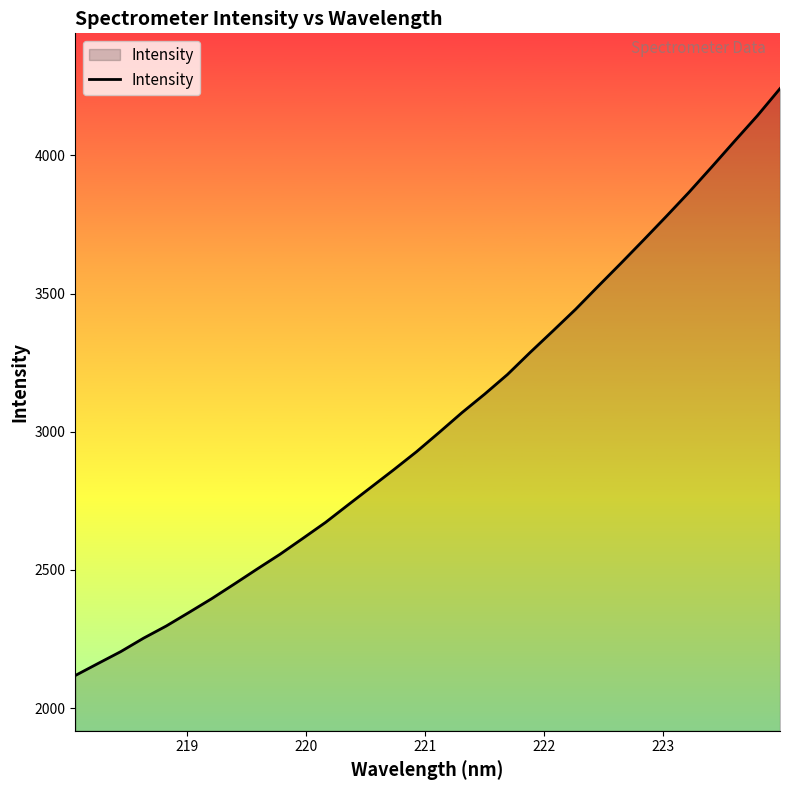

Does the chart display data point markers on the line(s)?

No